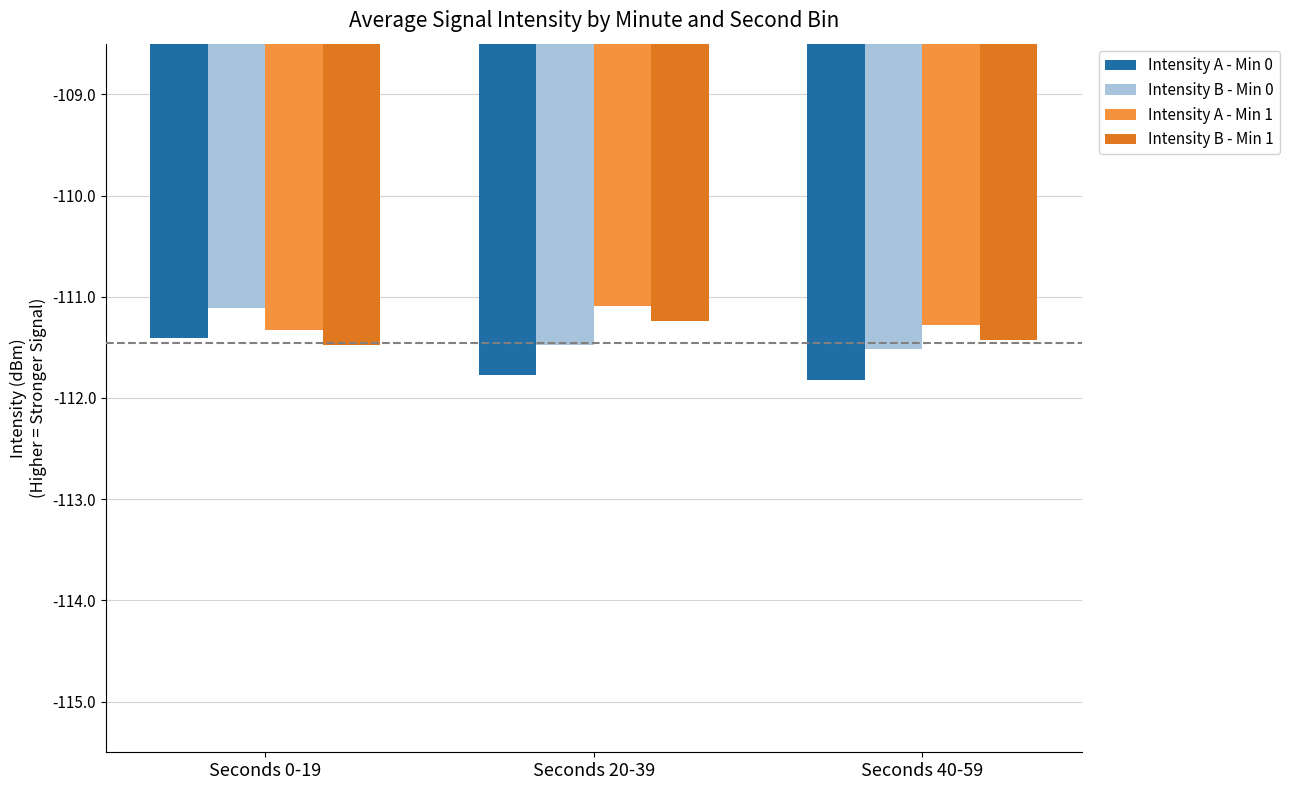

Reading right to left, extract all data points from this chart.

Intensity A - Min 0: Seconds 40-59=-111.8	Seconds 20-39=-111.8	Seconds 0-19=-111.4
Intensity B - Min 0: Seconds 40-59=-111.5	Seconds 20-39=-111.5	Seconds 0-19=-111.1
Intensity A - Min 1: Seconds 40-59=-111.3	Seconds 20-39=-111.1	Seconds 0-19=-111.3
Intensity B - Min 1: Seconds 40-59=-111.4	Seconds 20-39=-111.2	Seconds 0-19=-111.5